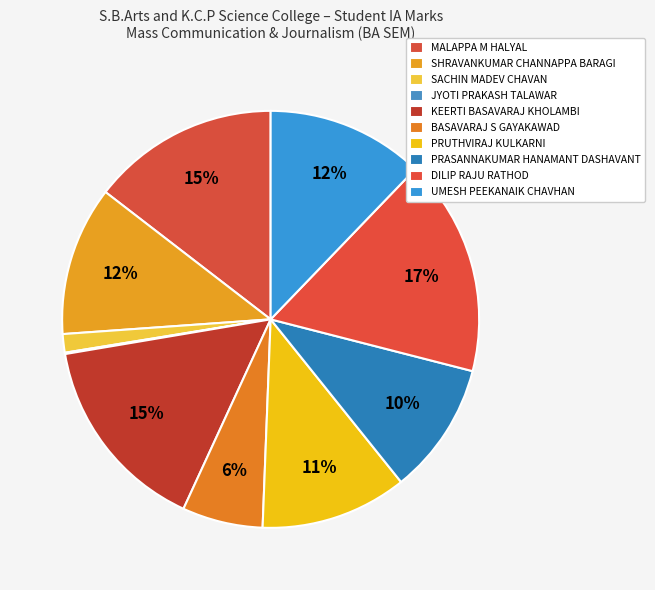

What percentage is NOT represented by PRUTHVIRAJ KULKARNI?

88.6%